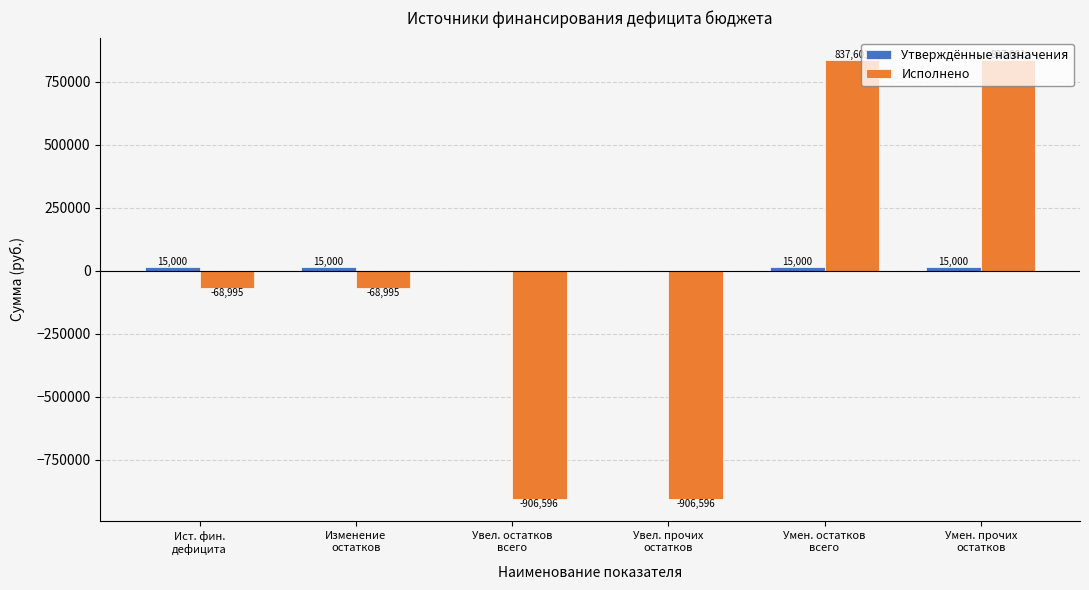

What is the maximum value shown in the chart?

837601.5